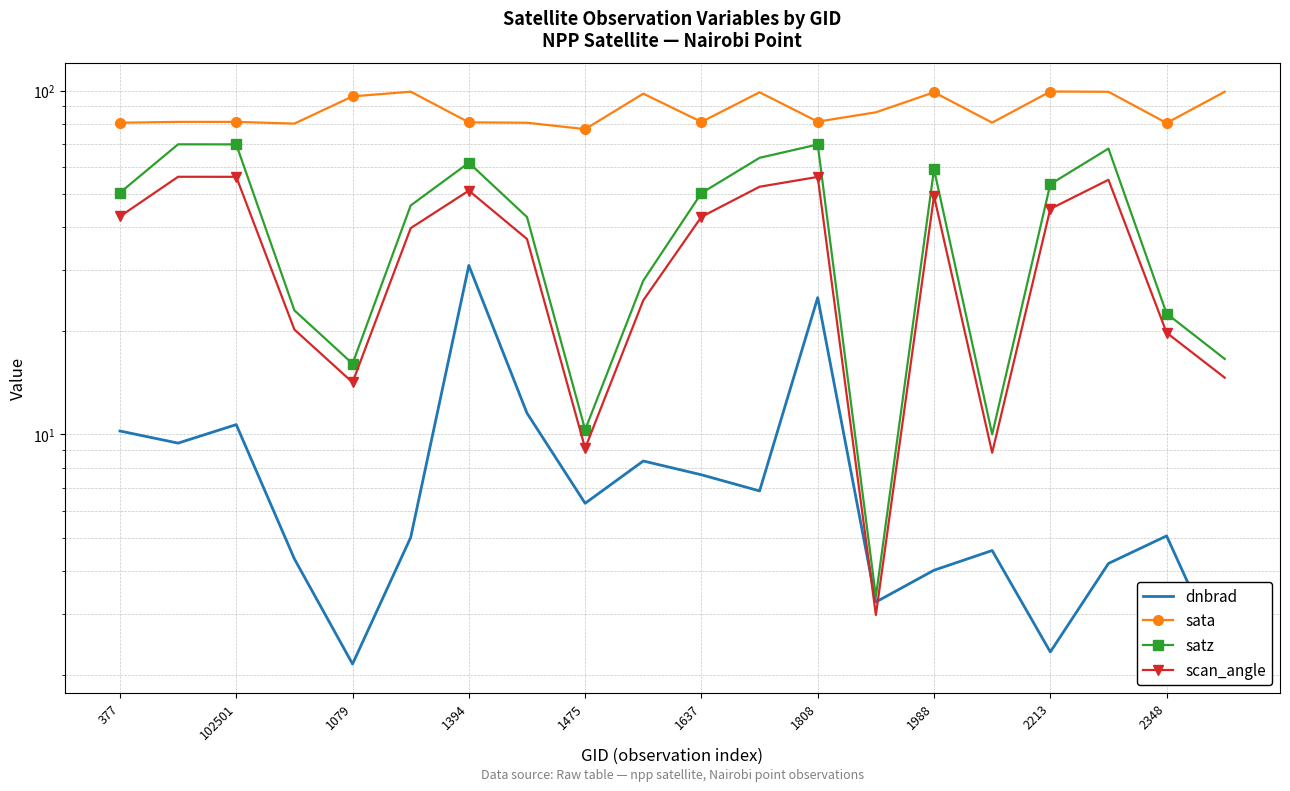

True or false: sata has a value of 99.2 at 17.

True